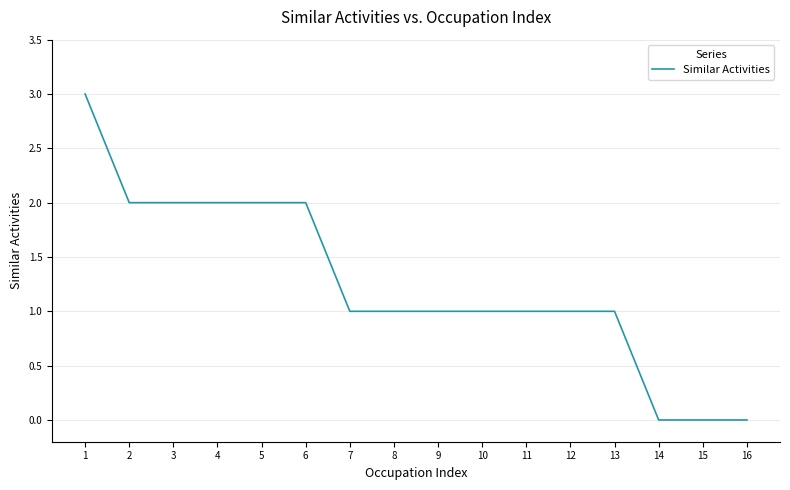

What is the greatest value displayed?

3